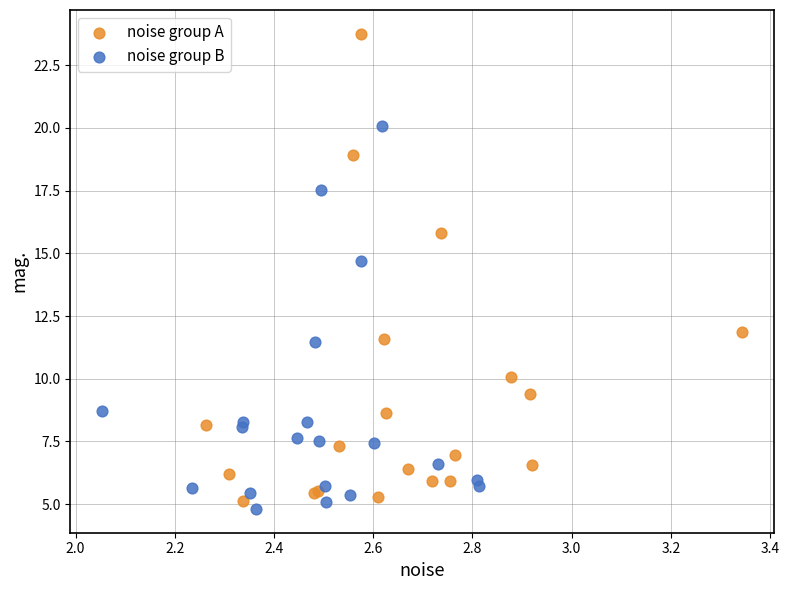

Which series has the largest Y range (max minus min)?

noise group A